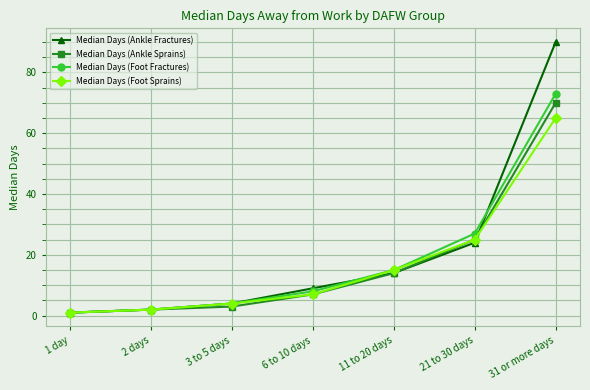

Reading left to right, extract all data points from this chart.

Median Days (Ankle Fractures): 1	2	4	9	14	24	90
Median Days (Ankle Sprains): 1	2	3	7	14	25	70
Median Days (Foot Fractures): 1	2	4	8	15	27	73
Median Days (Foot Sprains): 1	2	4	7	15	25	65